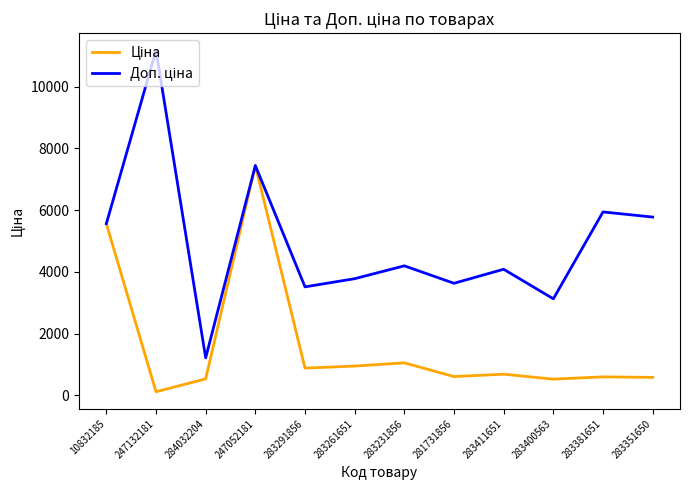

What is the maximum value shown in the chart?

11182.0